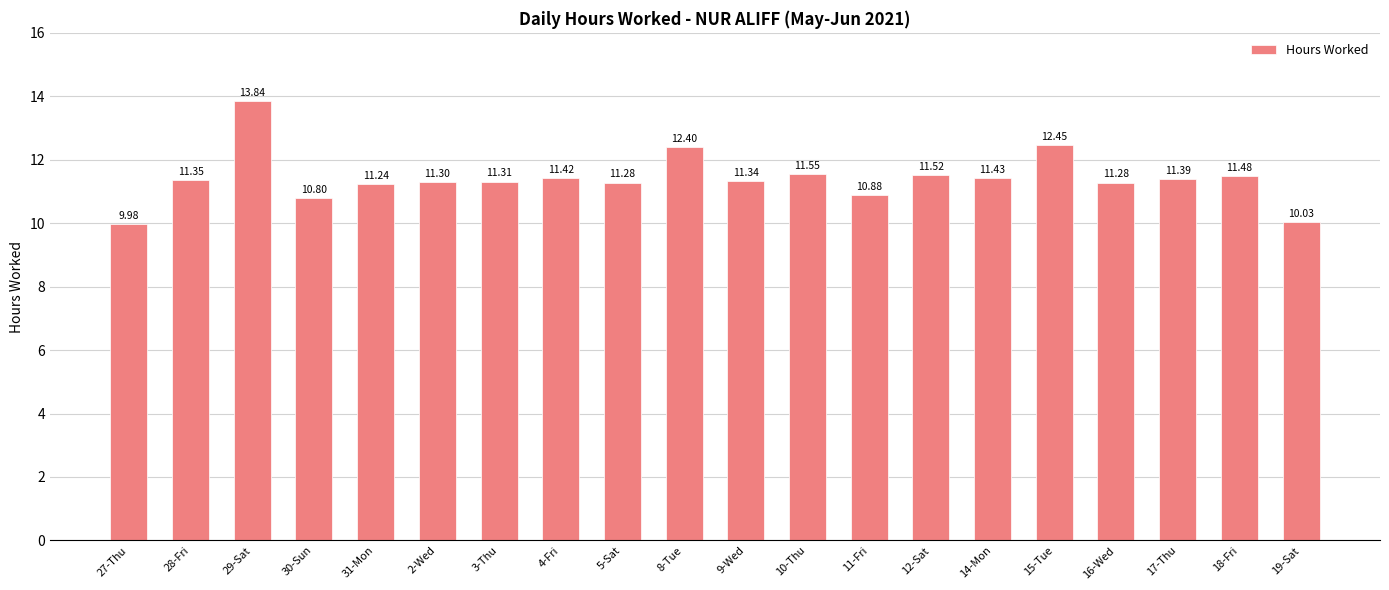

What is the sum of the values at 10-Thu and 28-Fri?

22.9